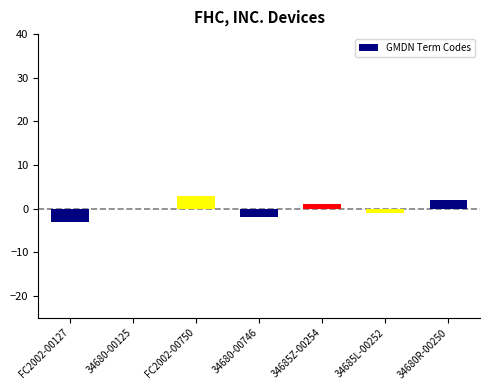

Are the bars horizontal?

No